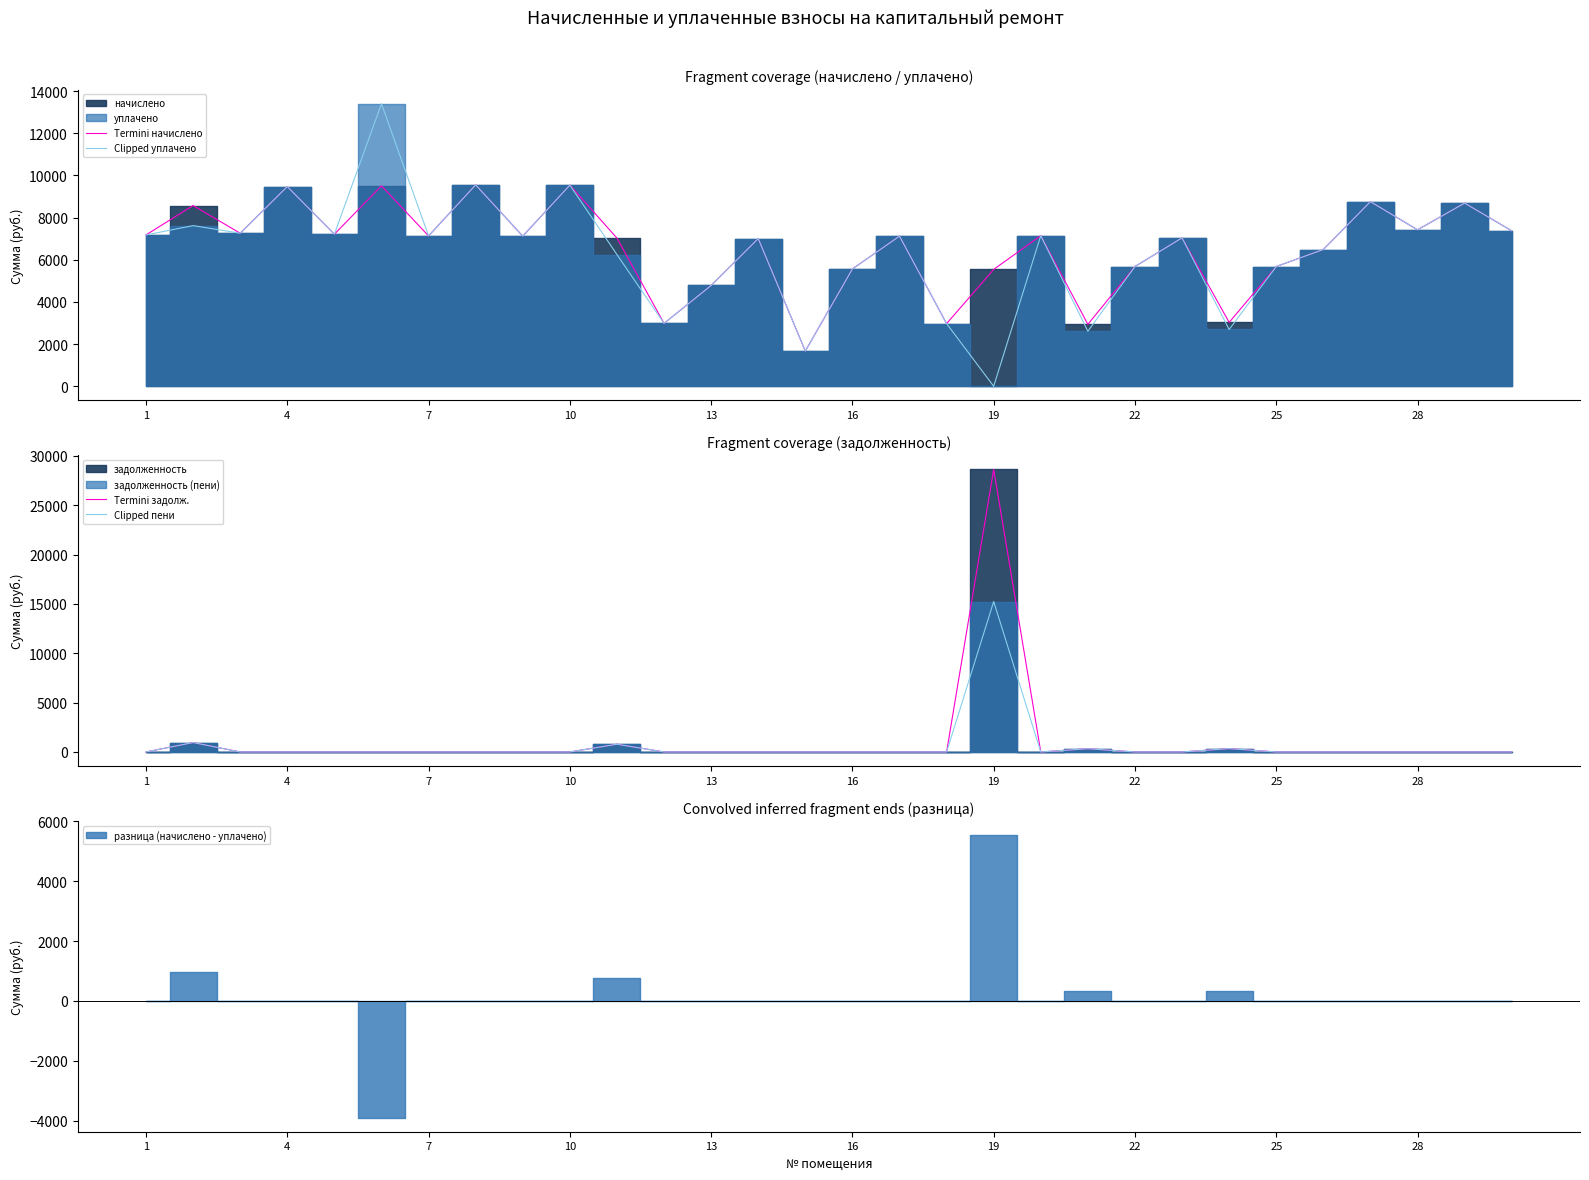

What is the lowest value of the Termini начислено series?

1670.4